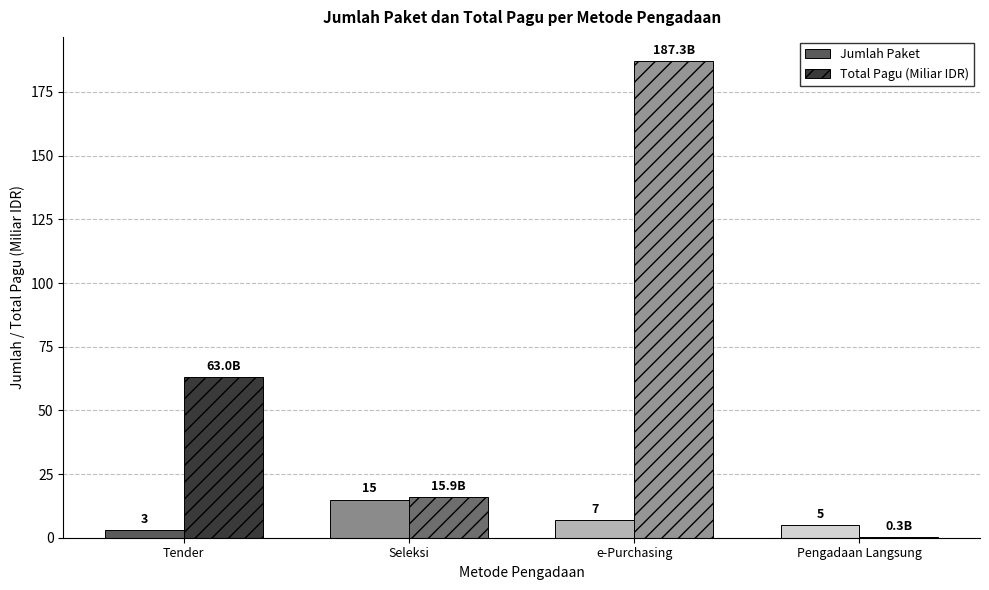

What is the maximum value for Jumlah Paket?

15.0